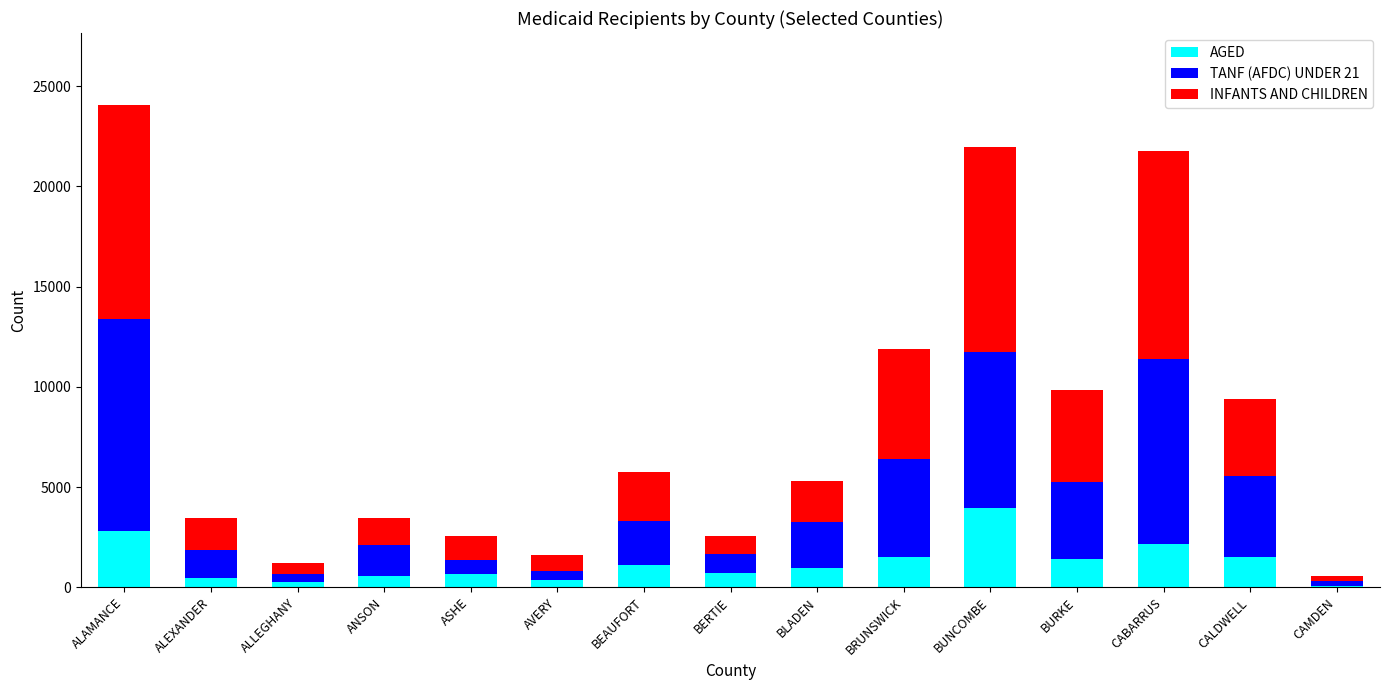

True or false: AGED has a value of 917 at CABARRUS.

False